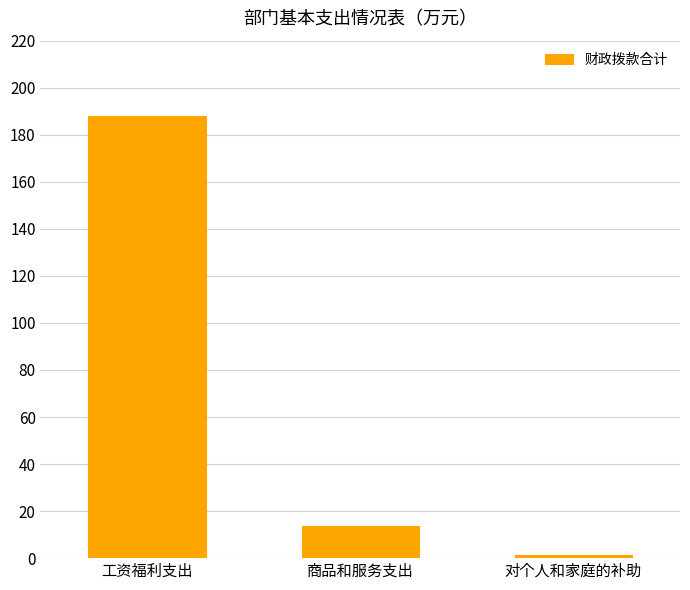

What is the average value?

67.7